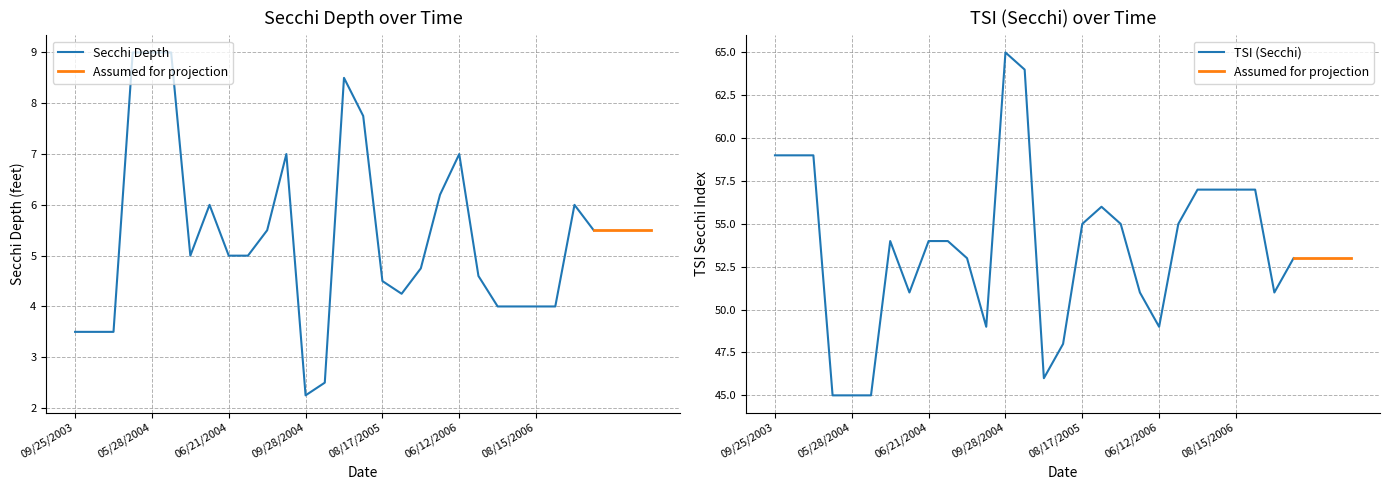

Which series has the largest total across all categories?

Tsi Sd